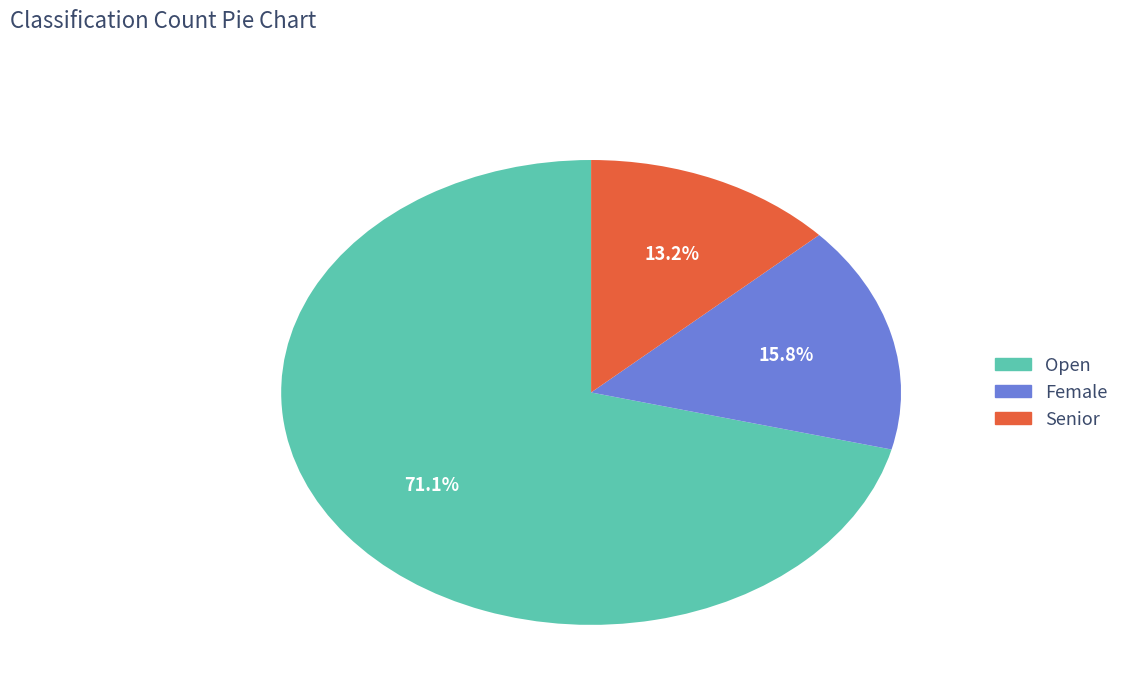

Which category has the smallest portion of the pie?

Senior